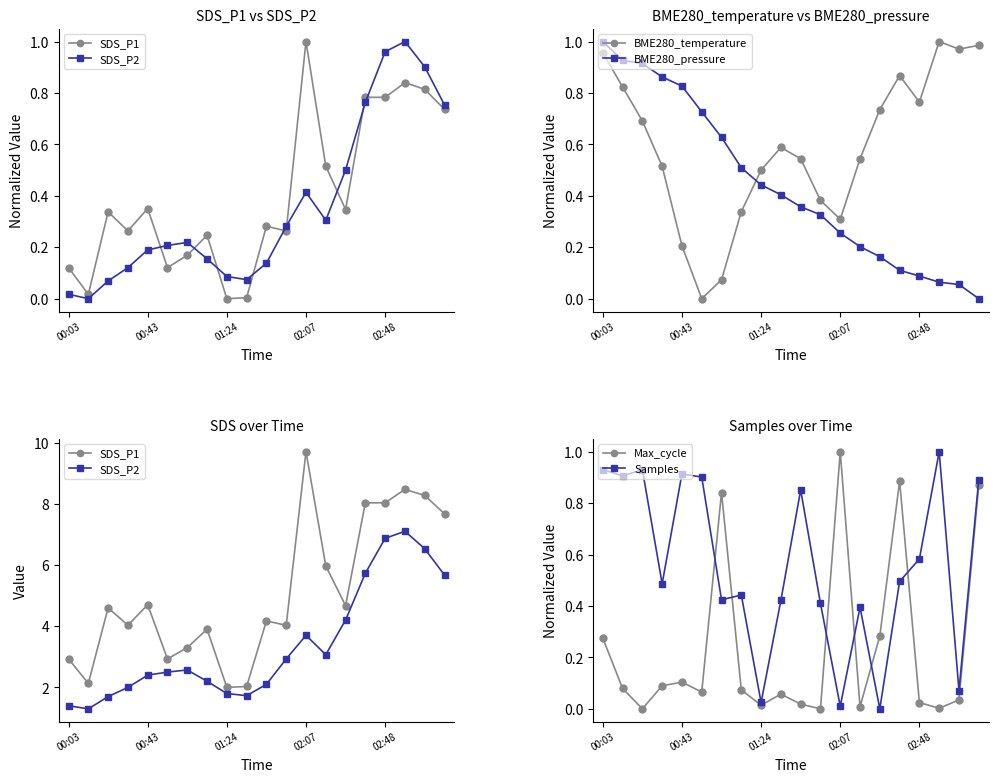

How many distinct data groups are displayed?

6